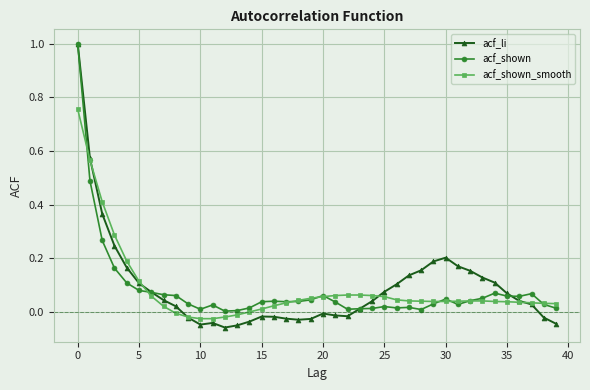

In acf_li, how many points are higher than both neighbors (excluding endpoints)?

4